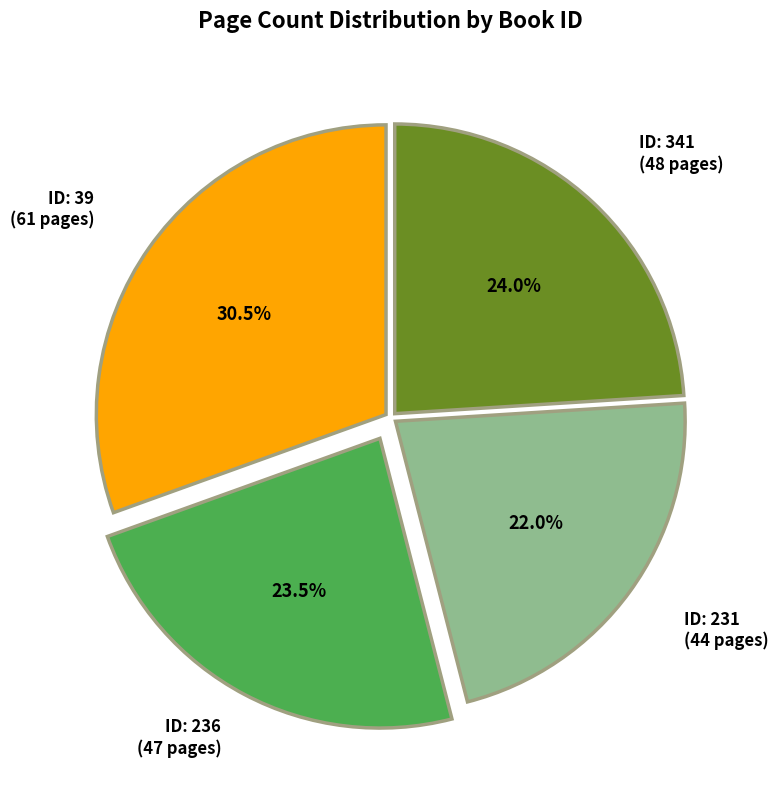

Does any single category account for the majority?

No